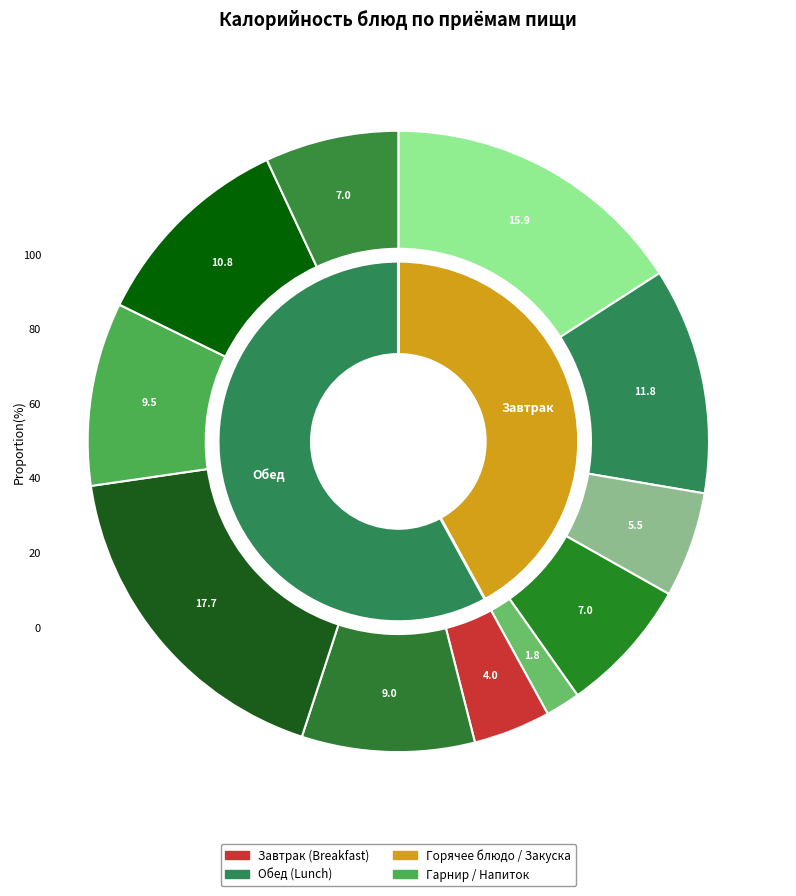

Is it true that Напиток яблочный is 4% of the pie?

False